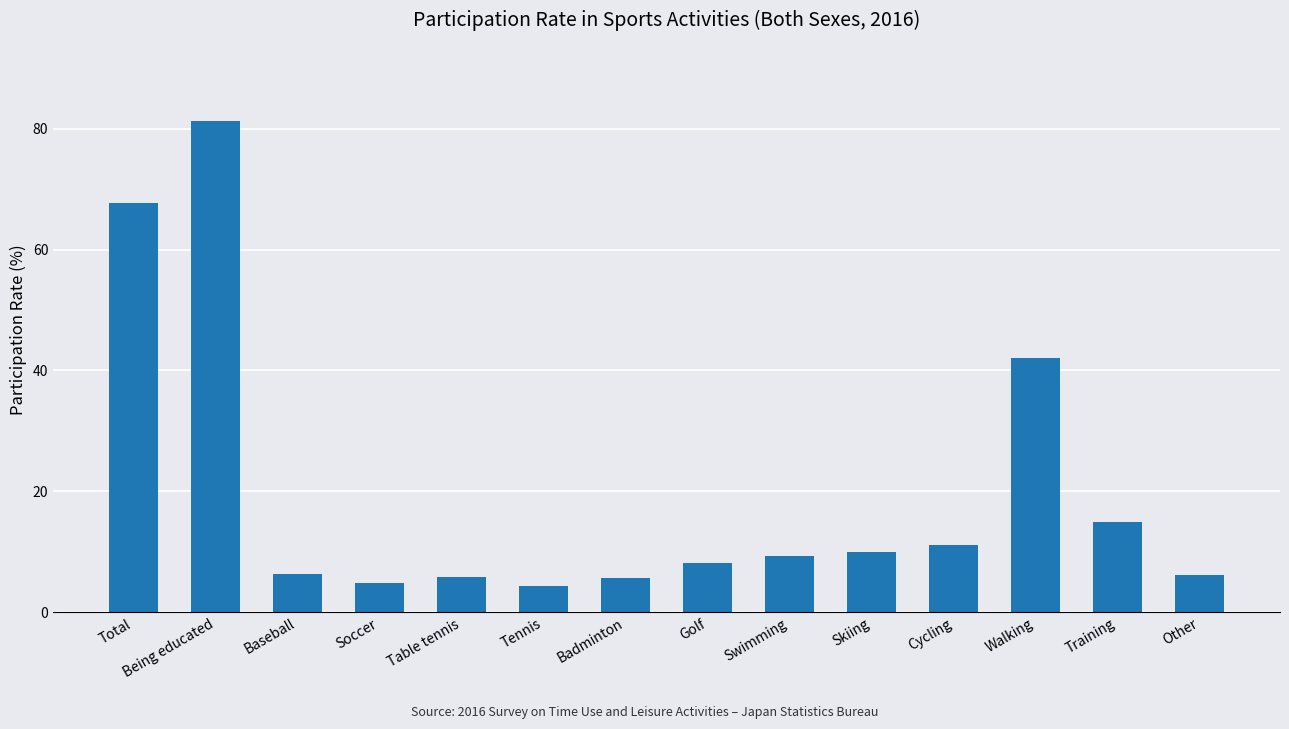

What is the label of the 6th bar from the left?

Tennis